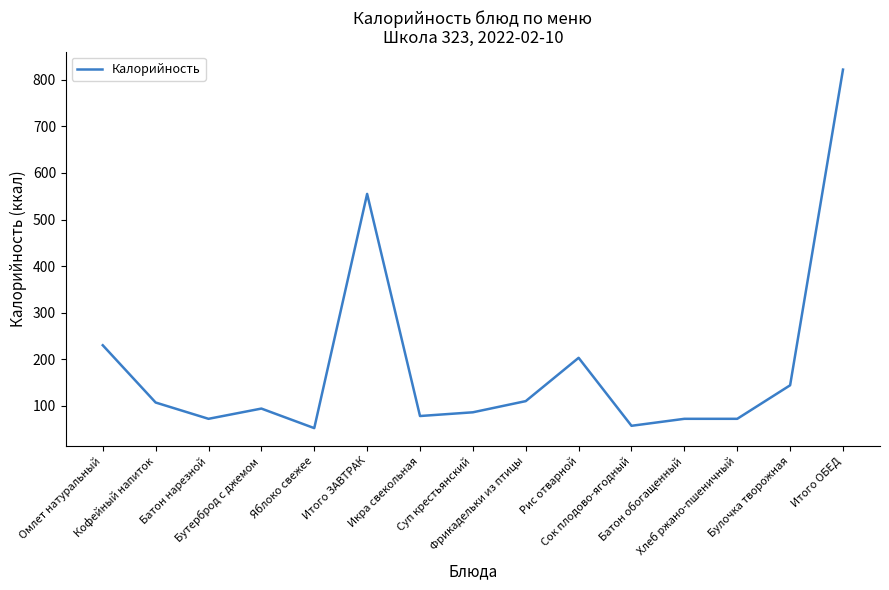

What is the minimum value shown in the chart?

52